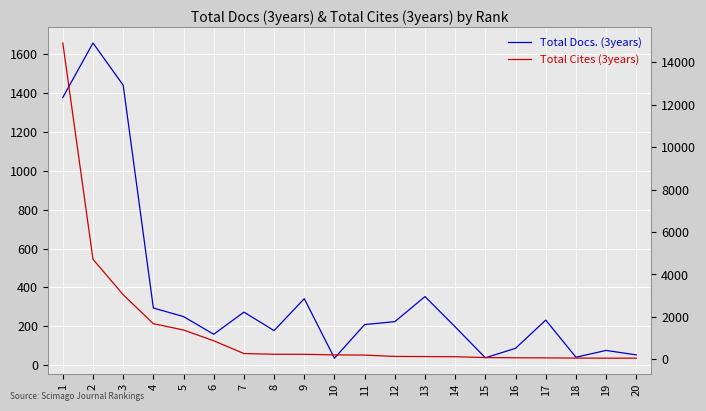

Read the Total Cites (3years) value at 16.

73